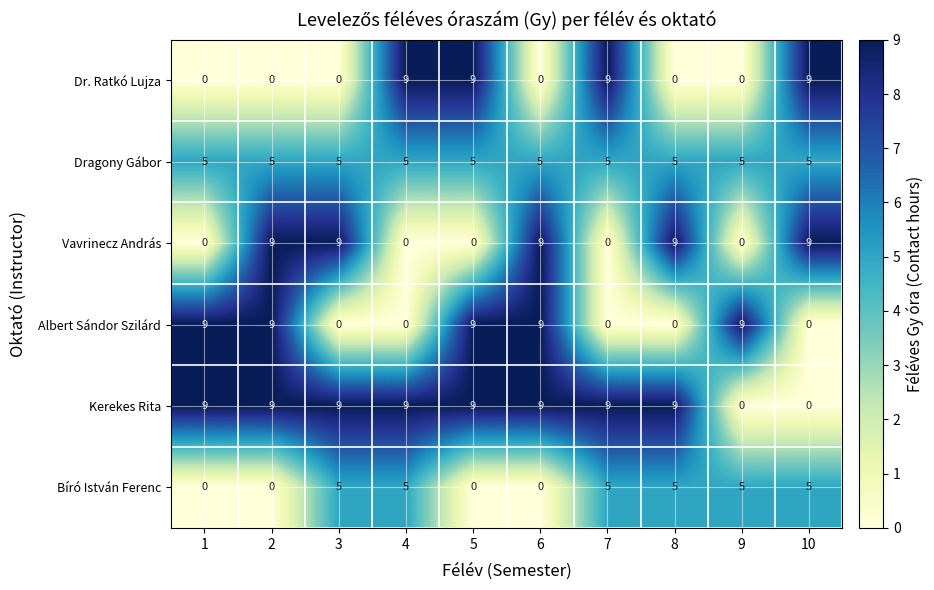

What is the total value across all series at 9?

19